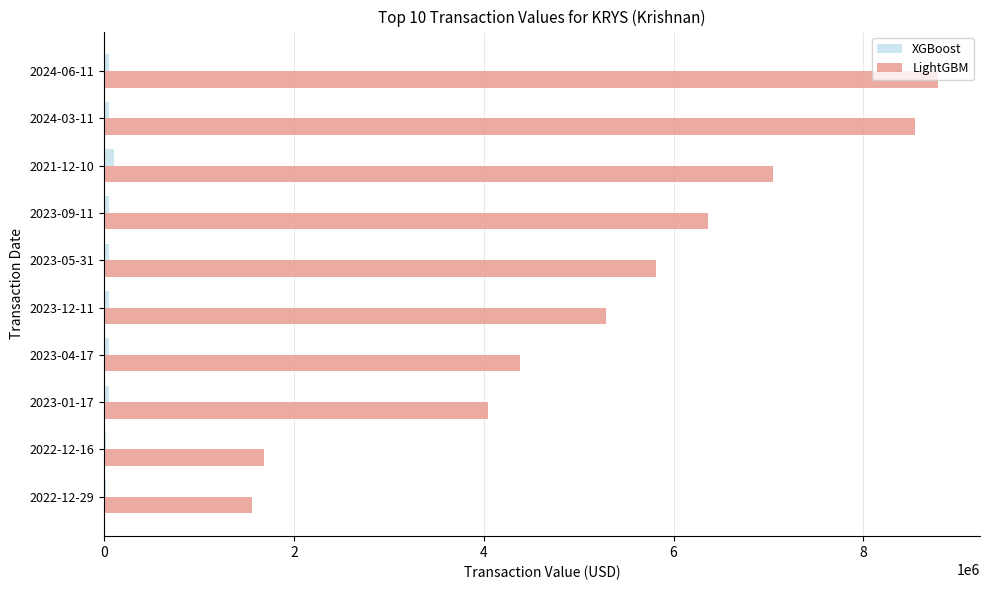

Which series has the largest total across all categories?

LightGBM